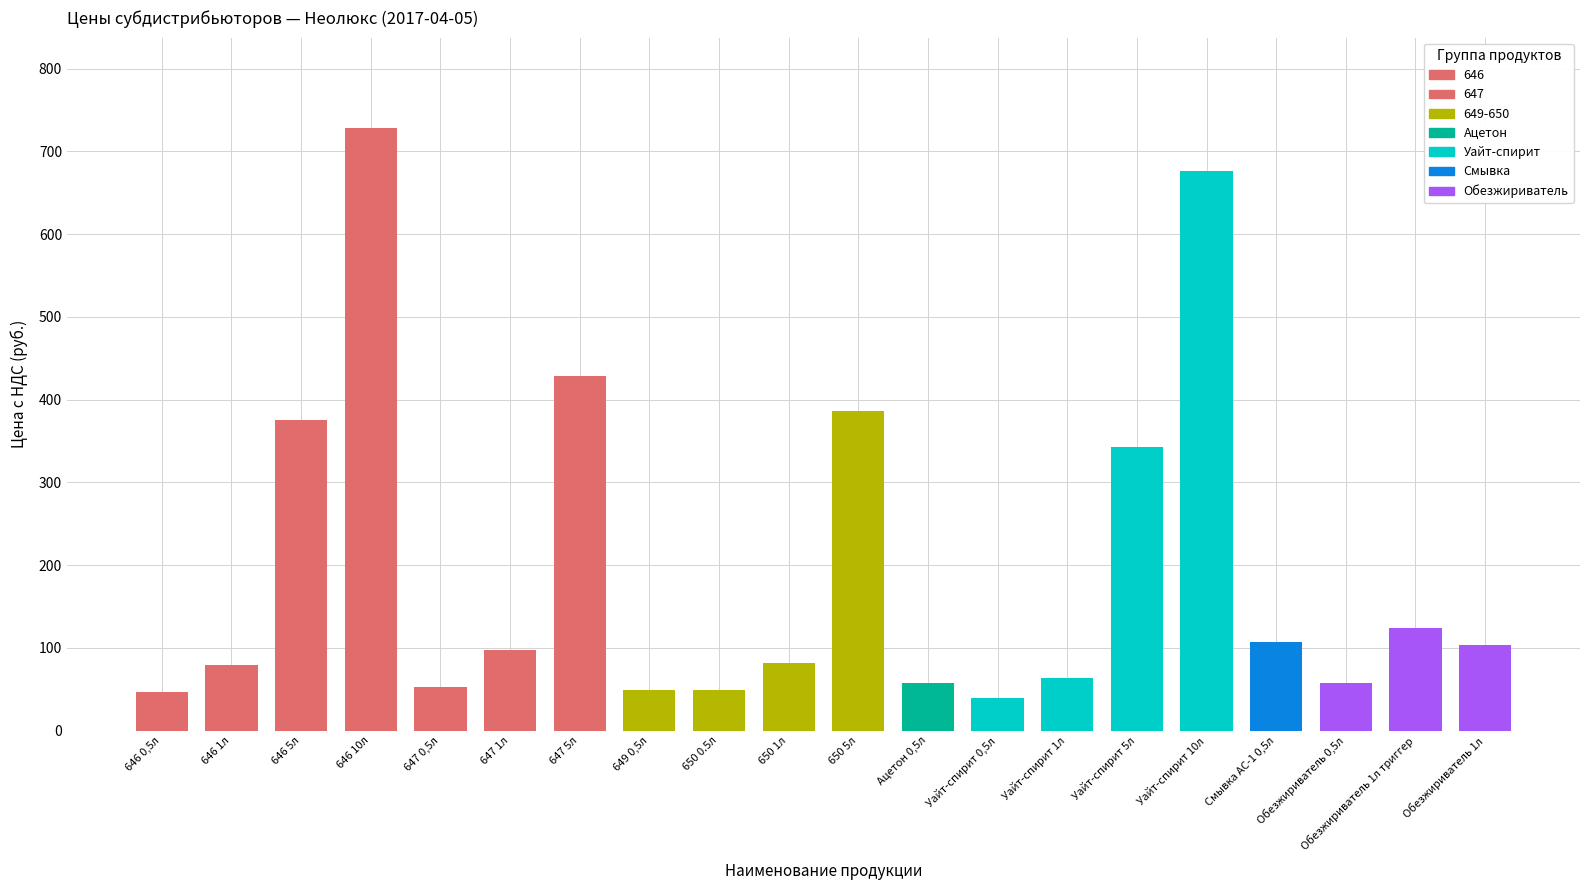

How many data points are less than 97?

10